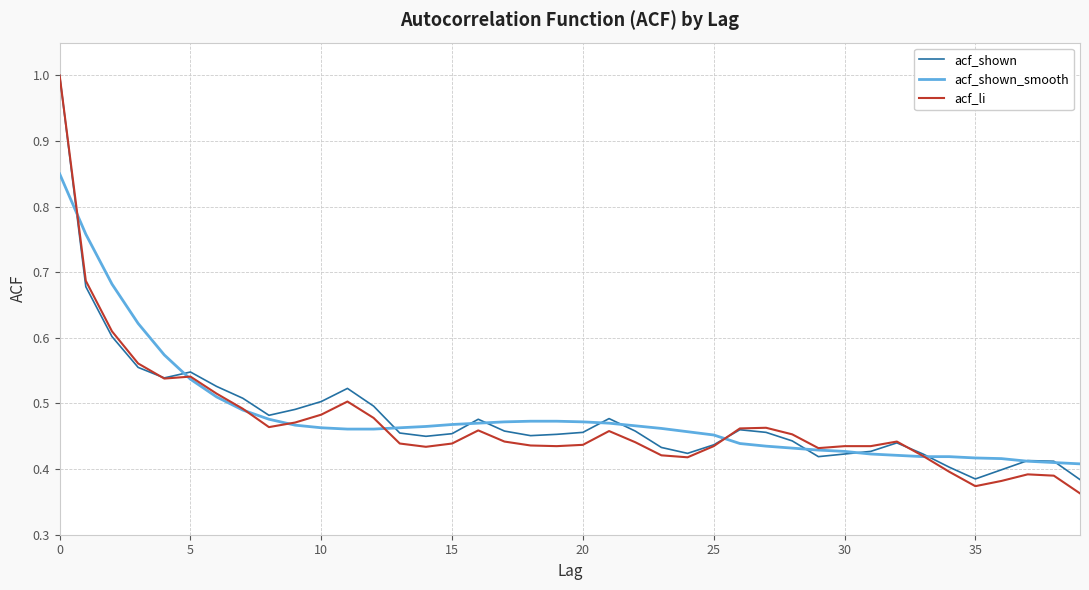

What is the maximum value shown in the chart?

1.0